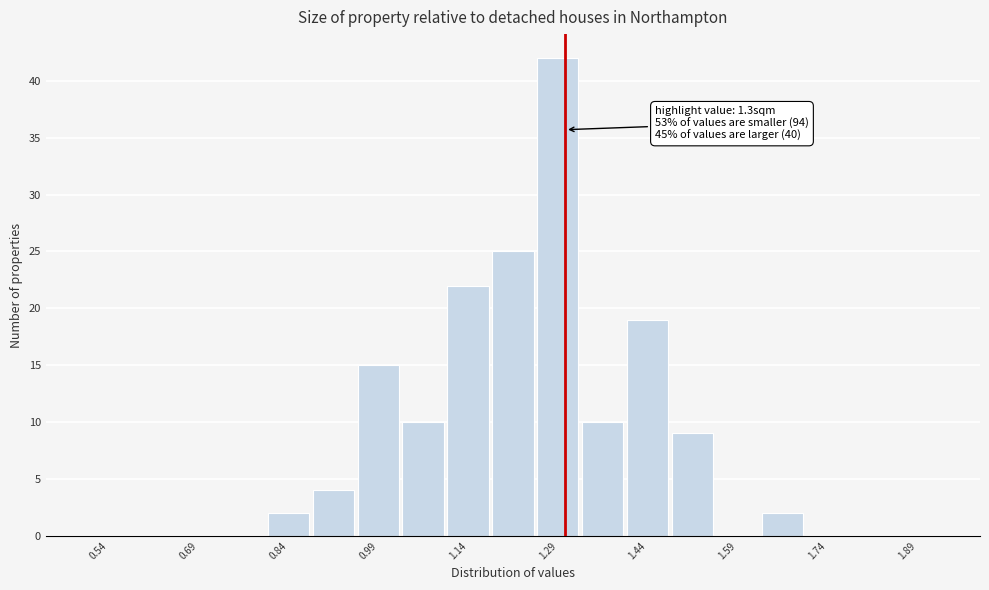

Read against the x-axis, roughly where is the centre of the tallest bar?

1.28